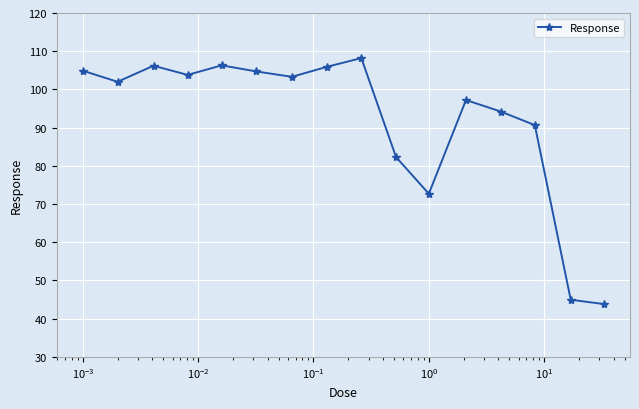

What is the minimum value shown in the chart?

43.8